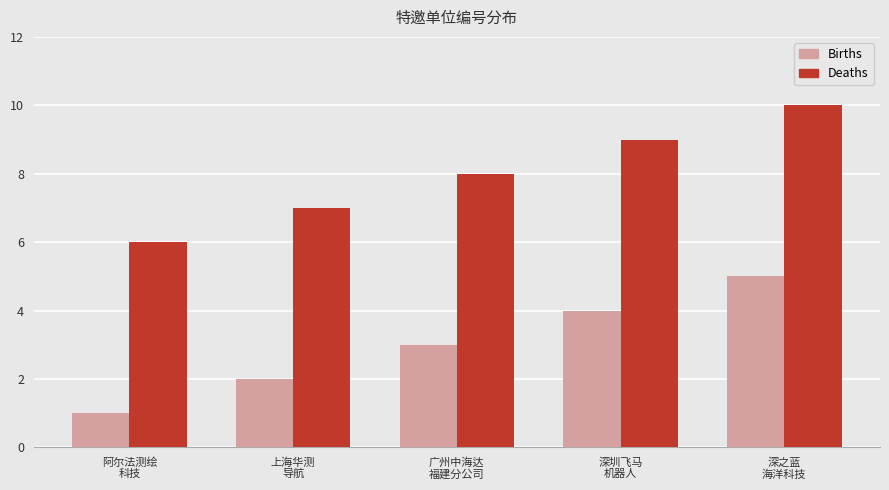

Count the number of categories in the chart.

5